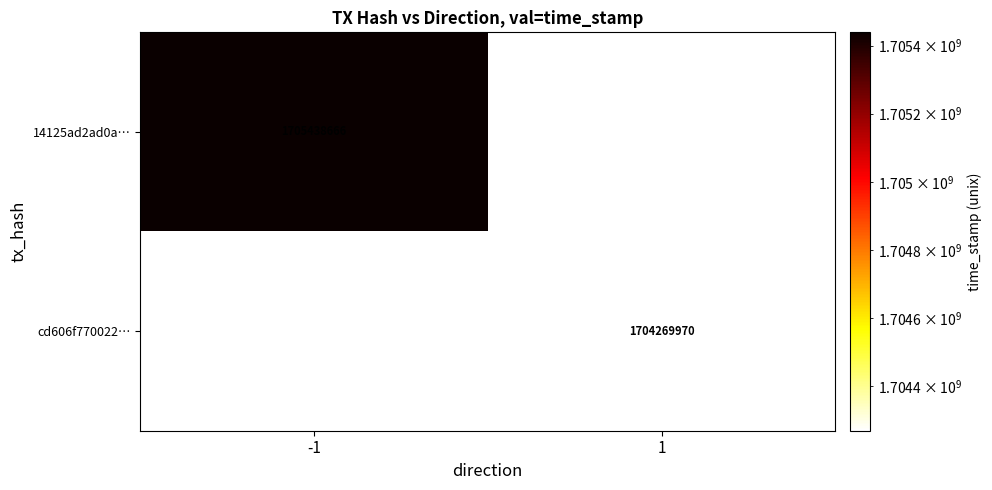

True or false: cd606f770022… has a value of 2679628778 at 1.

False